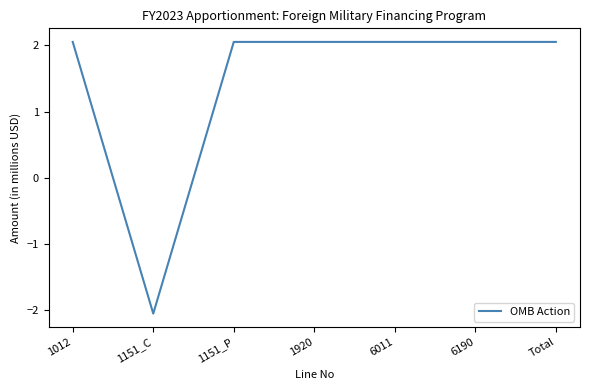

Between 6190 and 1151_C, which is larger?

6190